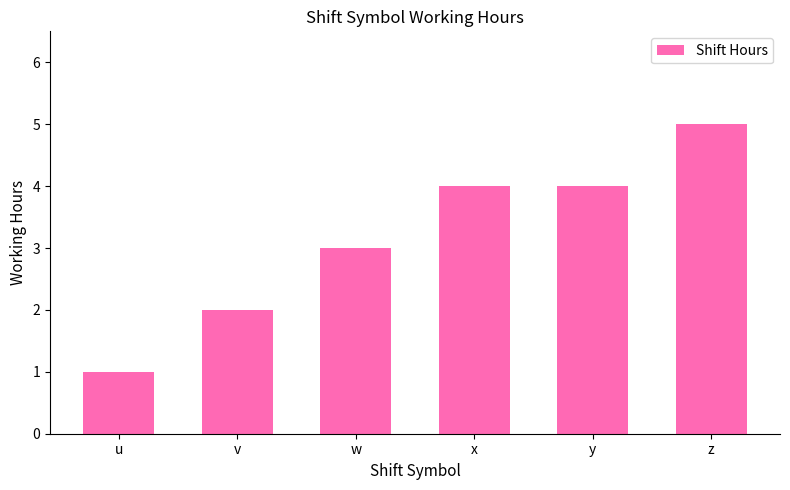

What is the value of the 5th bar from the left?

4